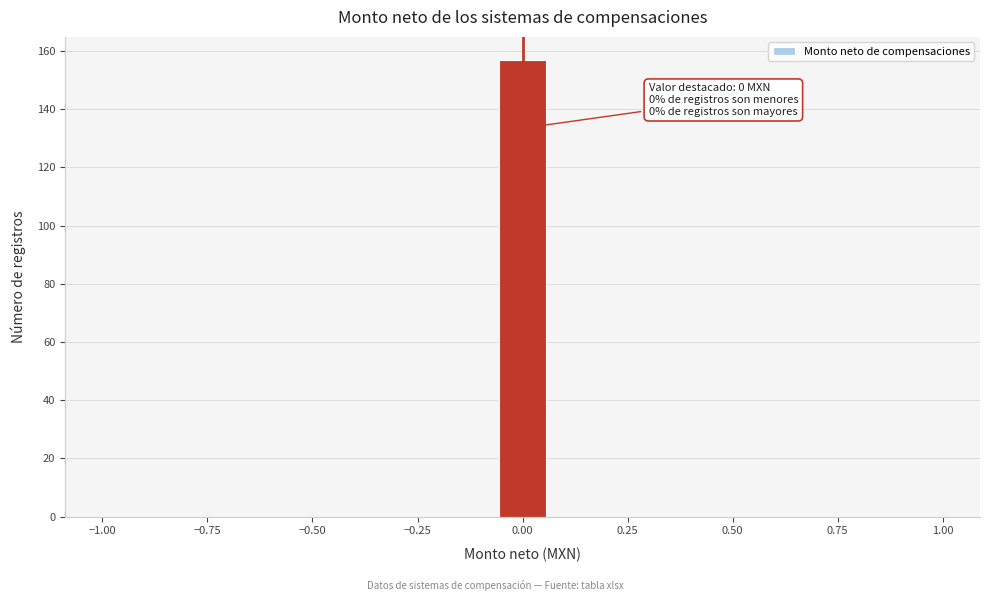

Around what value on the x-axis is the tallest bar? Give the approximate position of its centre, as read against the axis.

0.00